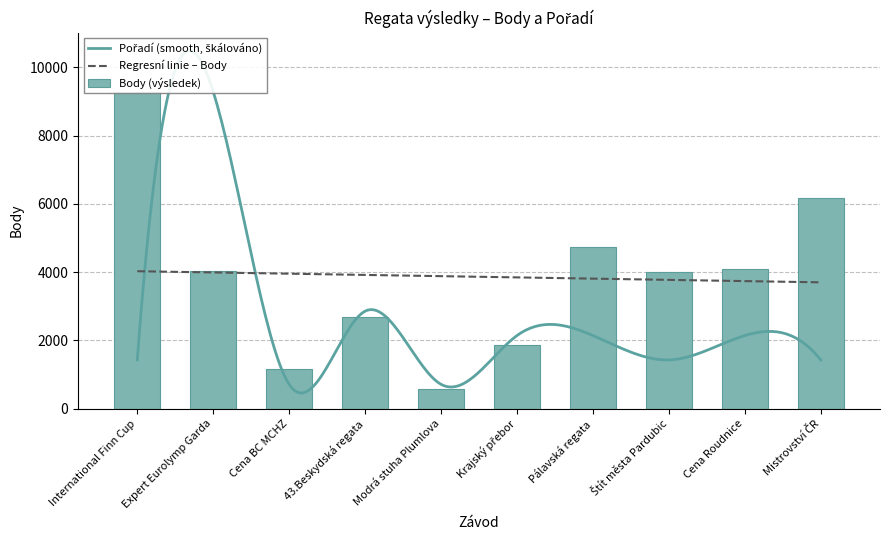

Which has a higher value, Cena BC MCHZ or International Finn Cup?

International Finn Cup